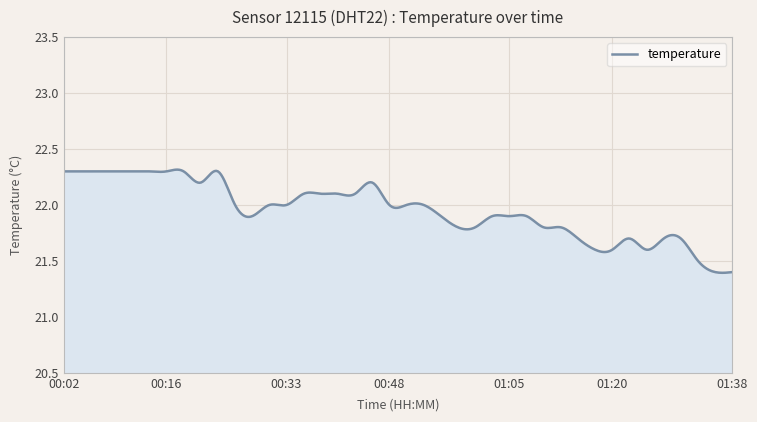

What is the difference between the maximum and minimum values?

0.9